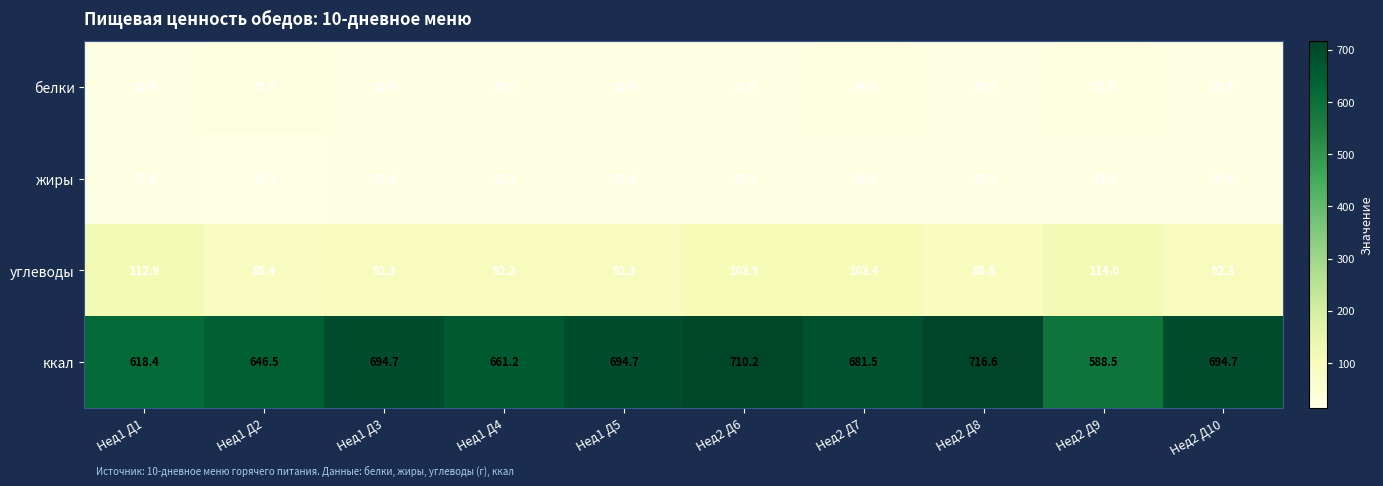

True or false: ккал has a value of 997.8 at Нед2 Д8.

False